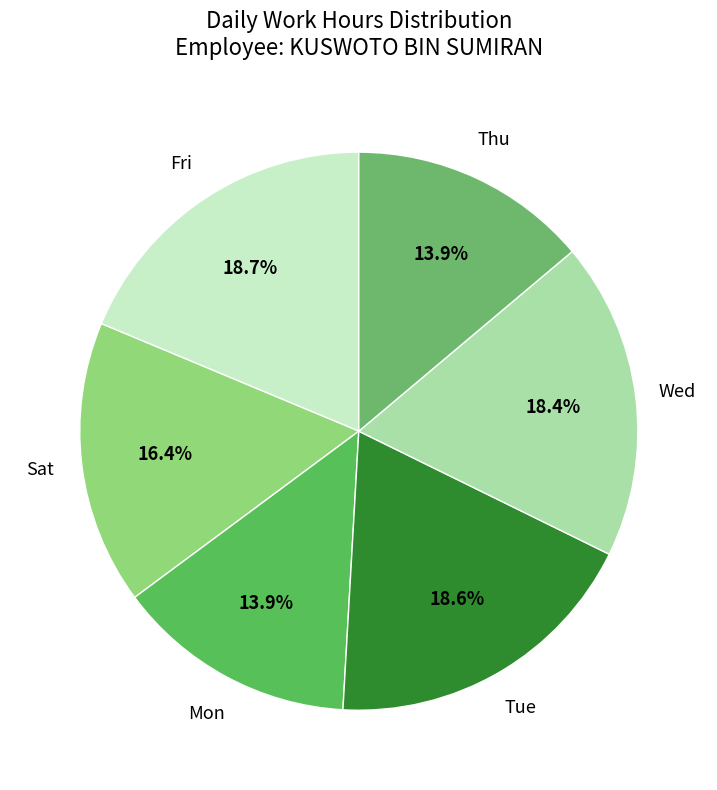

How many slices are in this pie chart?

6